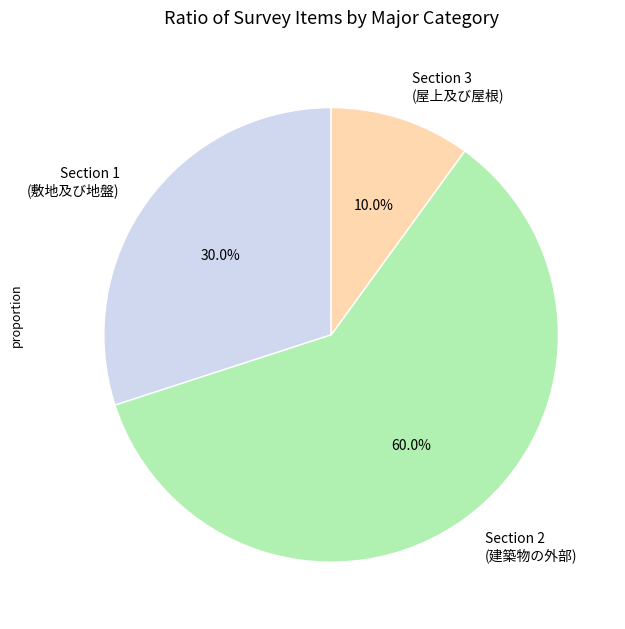

To the nearest percent, what is the difference between the largest and smallest slice percentages?

50%